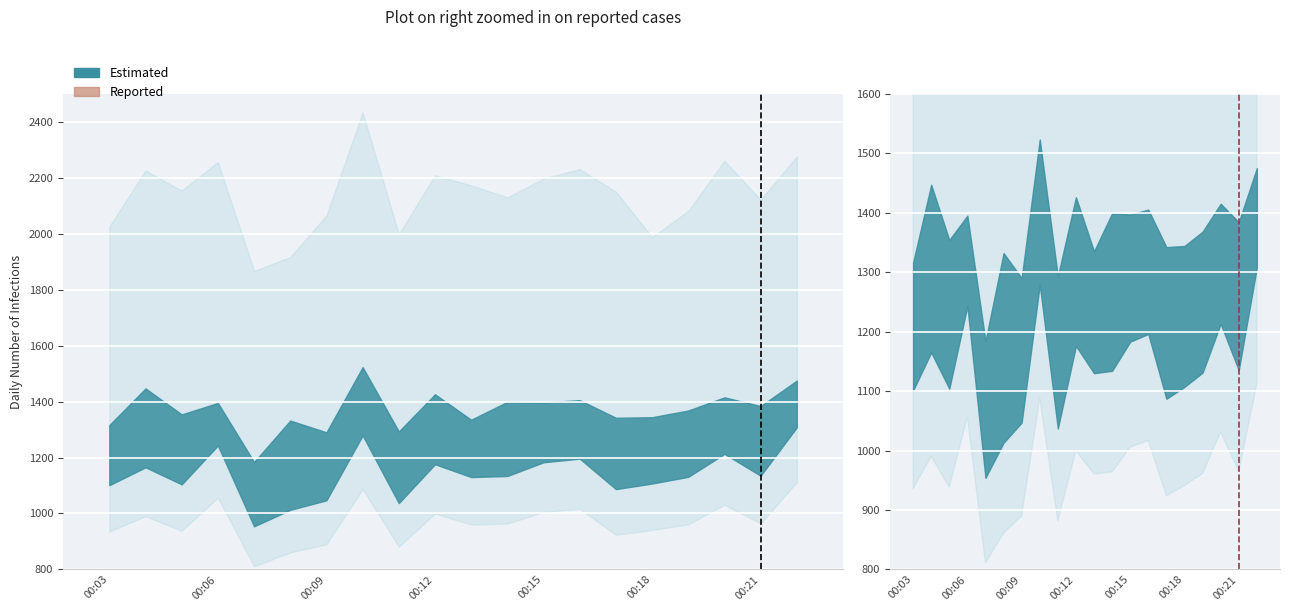

What is the change in value from 00:18 to 00:21?

+18